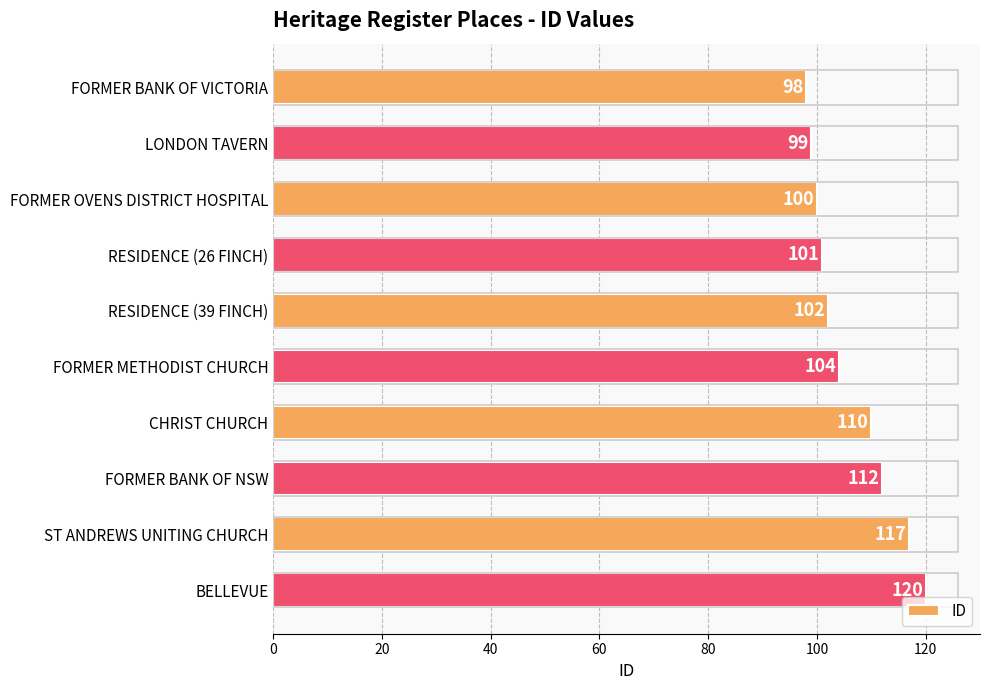

What is the label of the 9th bar from the bottom?

LONDON TAVERN